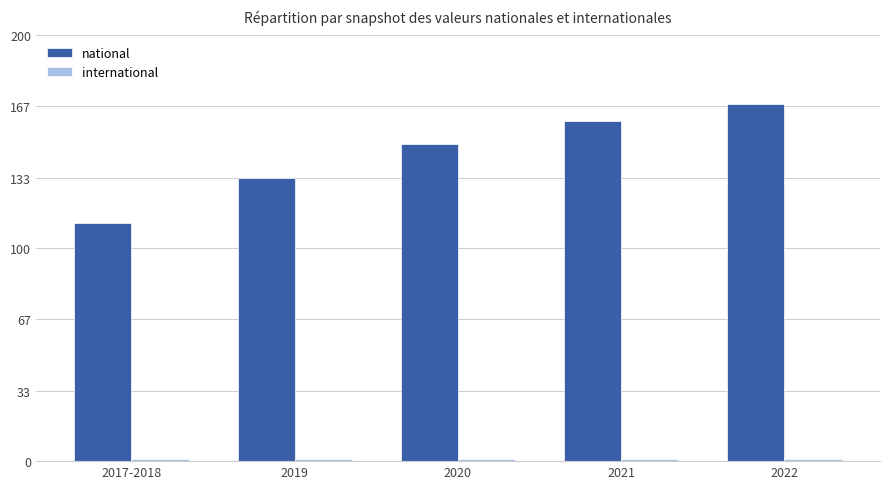

The national series shows 53 at 2020. True or false?

False